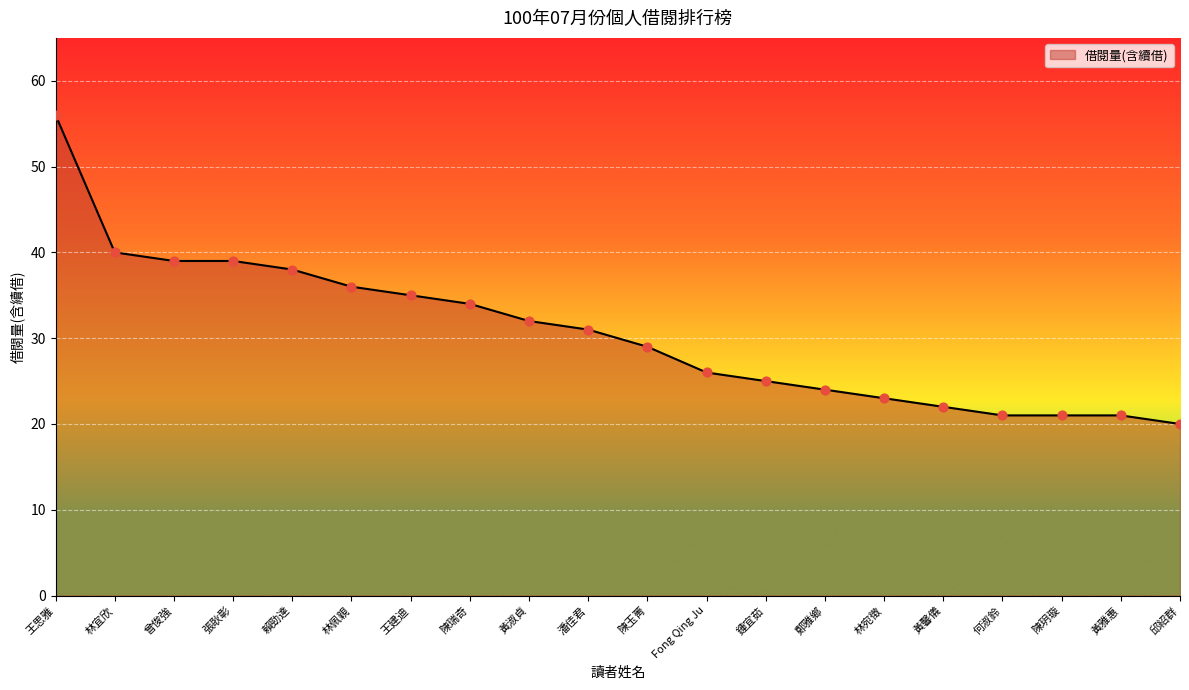

What is the change in value from 陳玉菁 to 鍾宜茹?

-4